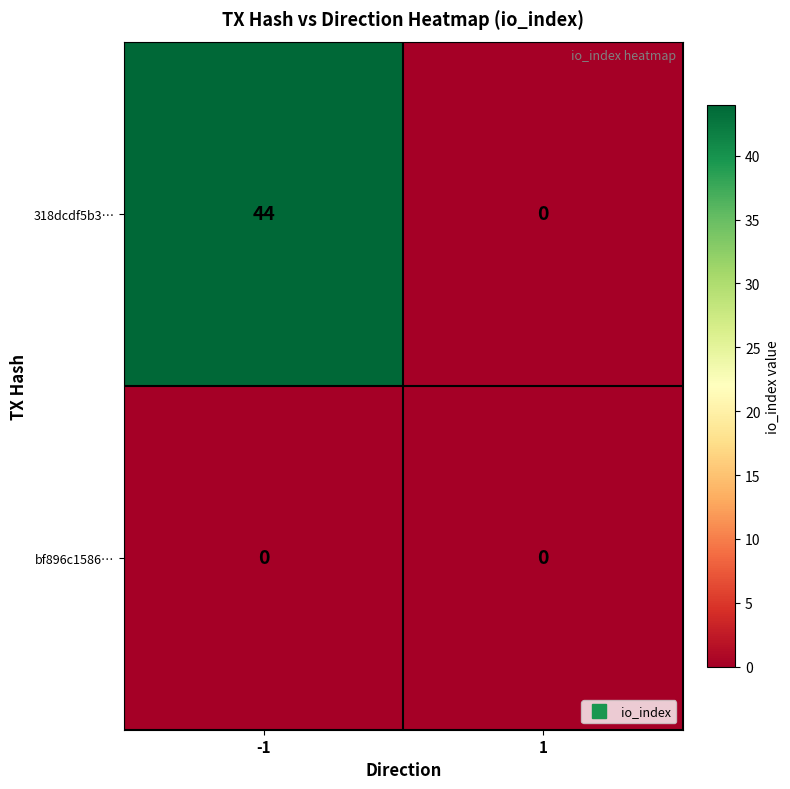

The value of 318dcdf5b3… at 1 is -19. True or false?

False